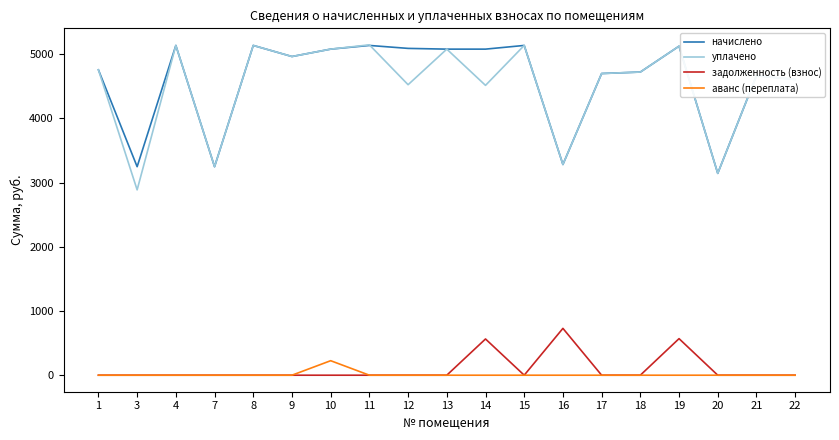

Where is the first local maximum for уплачено?

4